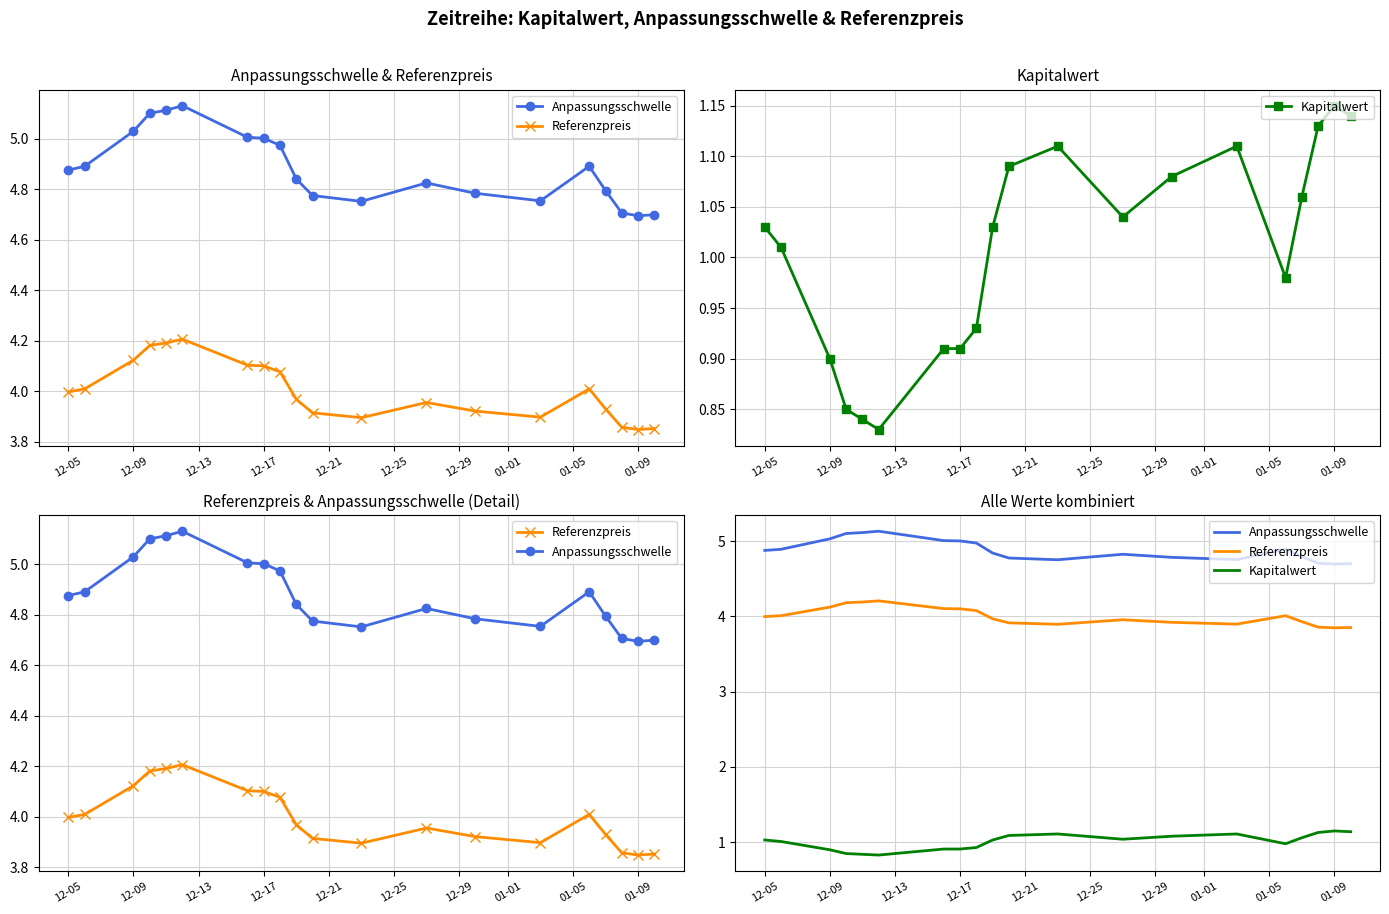

True or false: Anpassungsschwelle and Kapitalwert cross at least once.

False